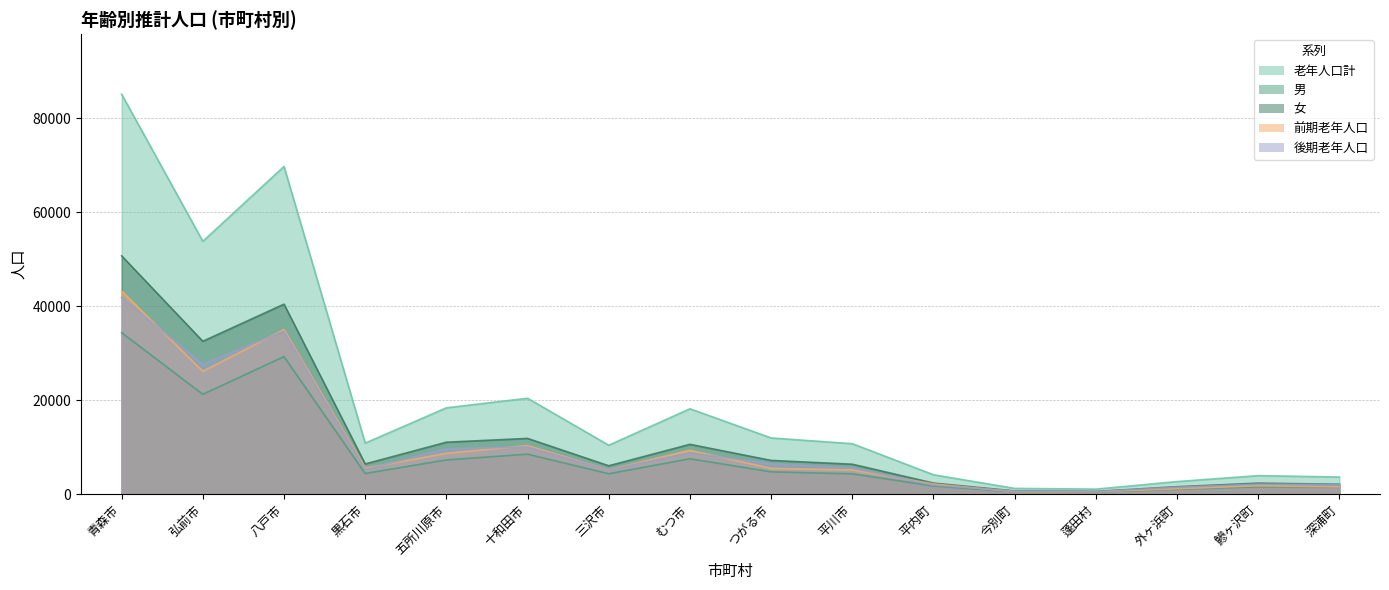

The value of 老年人口計 at つがる市 is 12004. True or false?

True